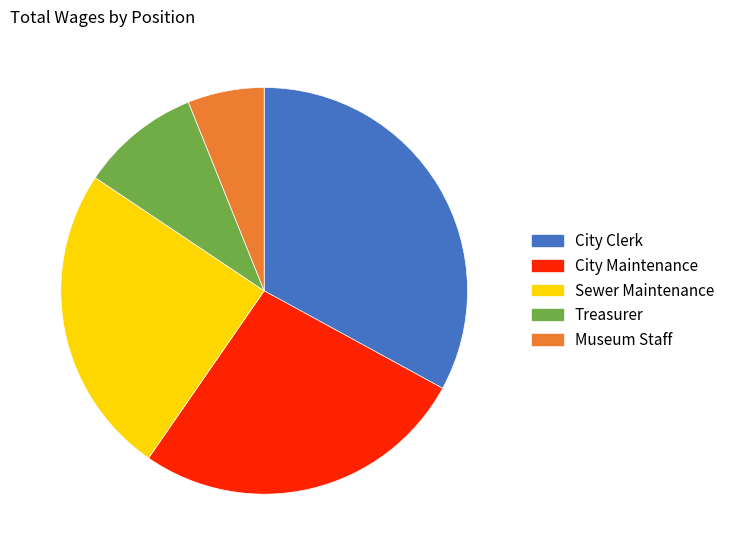

Approximately how many times larger is the value at Museum Staff compared to Treasurer?

0.6